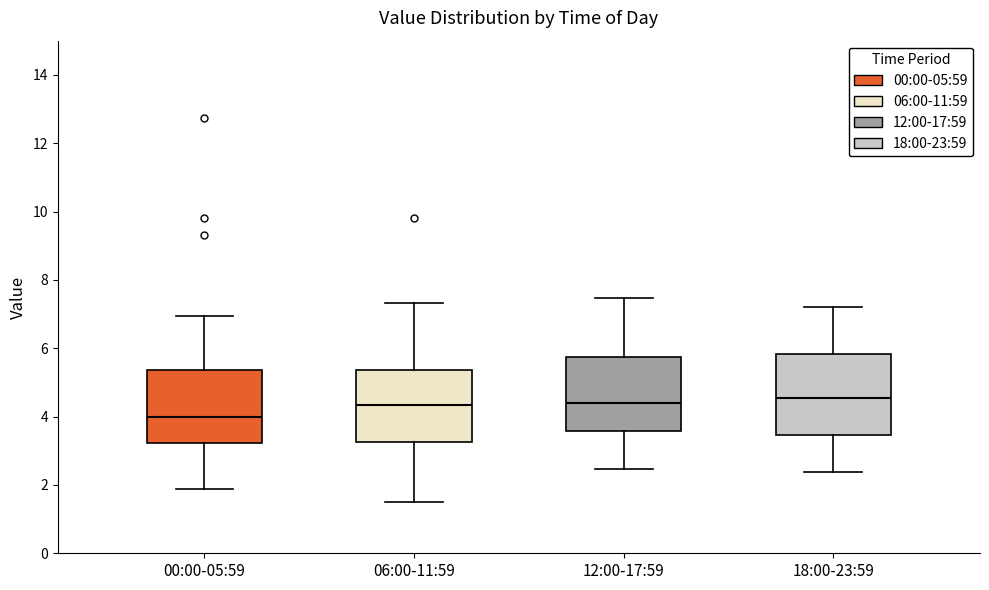

Reading left to right, read every box against the y-axis: the position of its median line, the range the box covers, and the ends of its whiskers. The values are not printed on the chart, so give them approximately, as read against the axis.

00:00-05:59: median 4.0, box 3.2 to 5.4, whiskers 1.8 to 7.0
06:00-11:59: median 4.4, box 3.2 to 5.4, whiskers 1.6 to 7.4
12:00-17:59: median 4.4, box 3.6 to 5.8, whiskers 2.4 to 7.4
18:00-23:59: median 4.6, box 3.4 to 5.8, whiskers 2.4 to 7.2